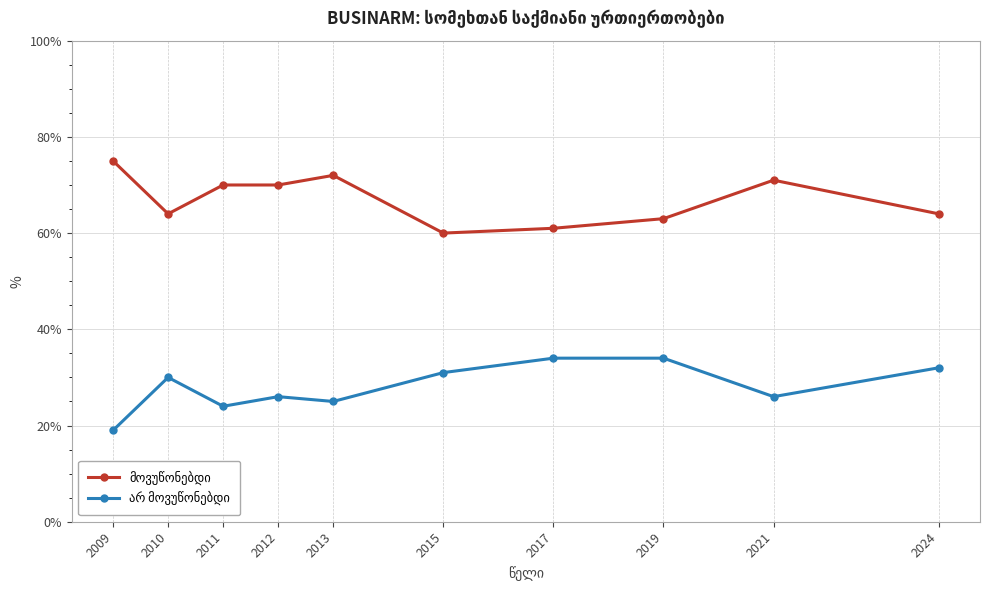

At how many categories does at least one series exceed 22?

10